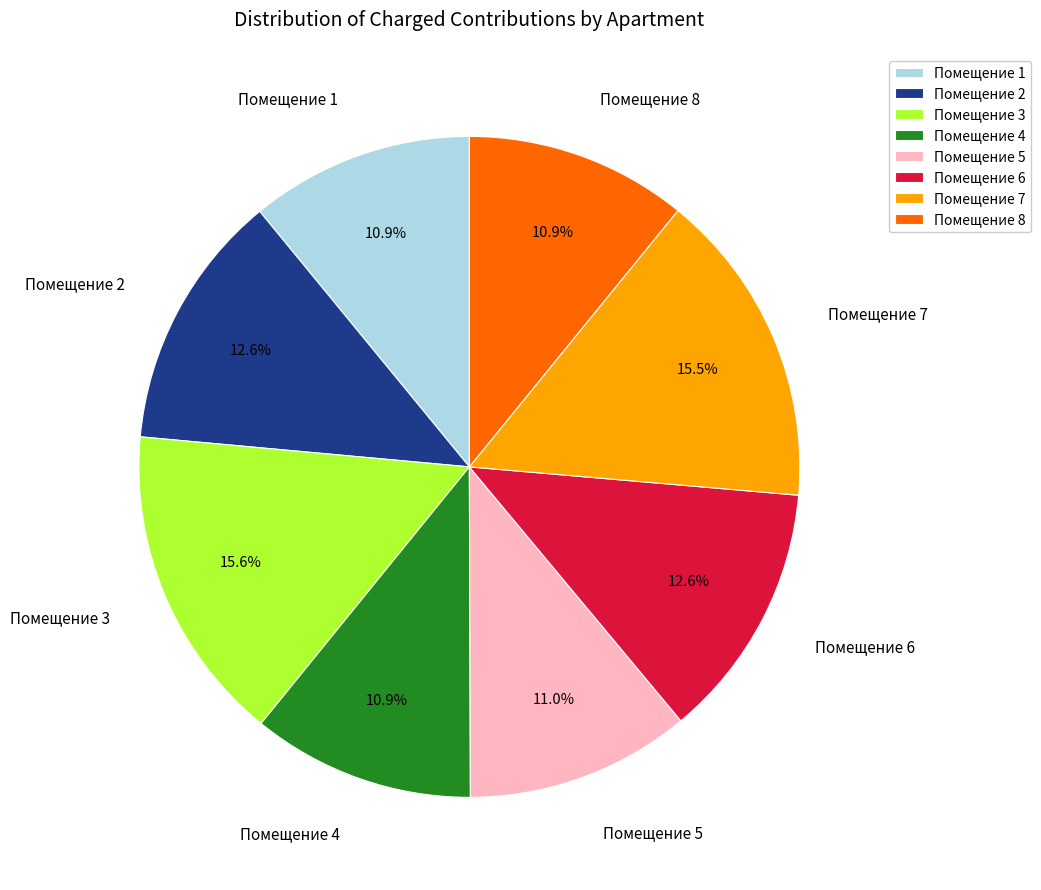

What is the ratio of the value at Помещение 2 to the value at Помещение 4?

1.2